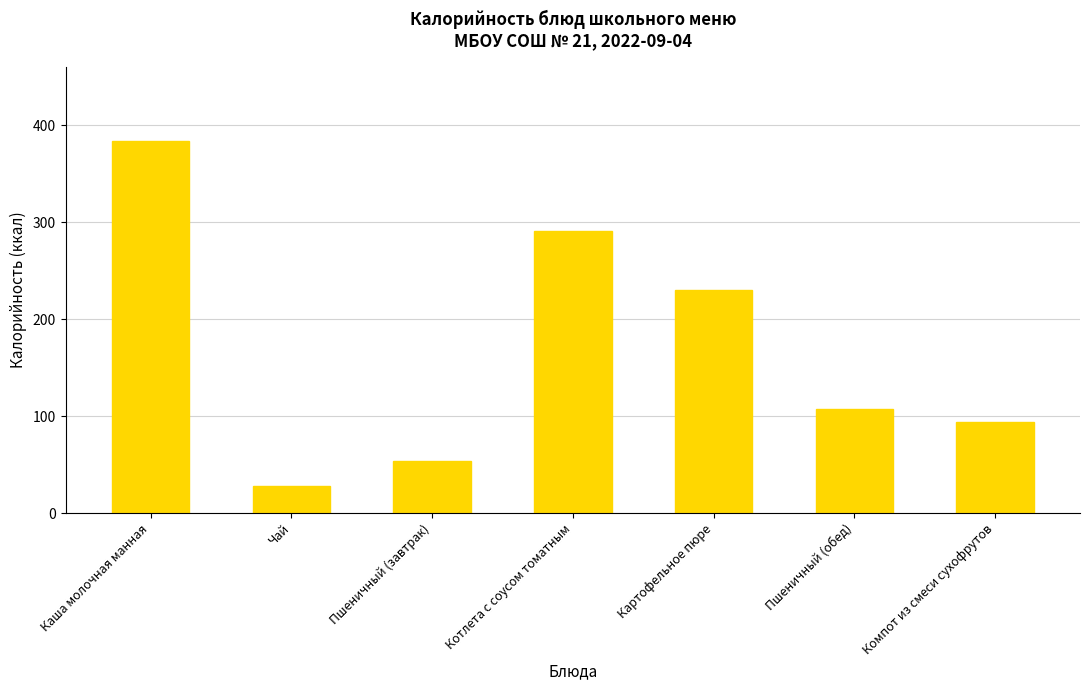

The chart shows a value of 230.4 at Картофельное пюре. True or false?

True